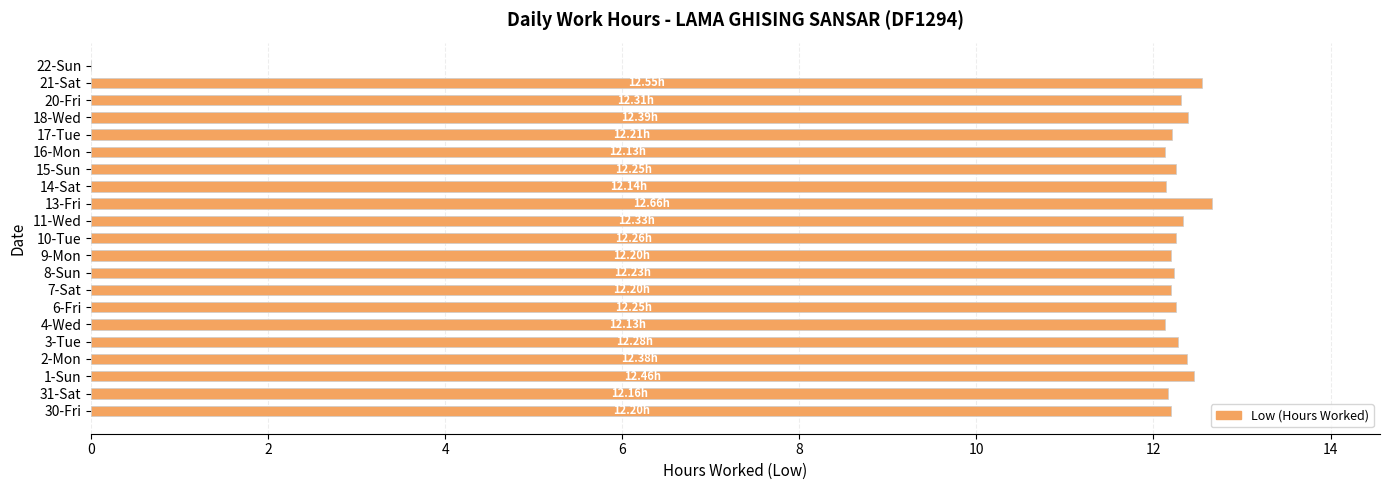

How many positive values are there?

20